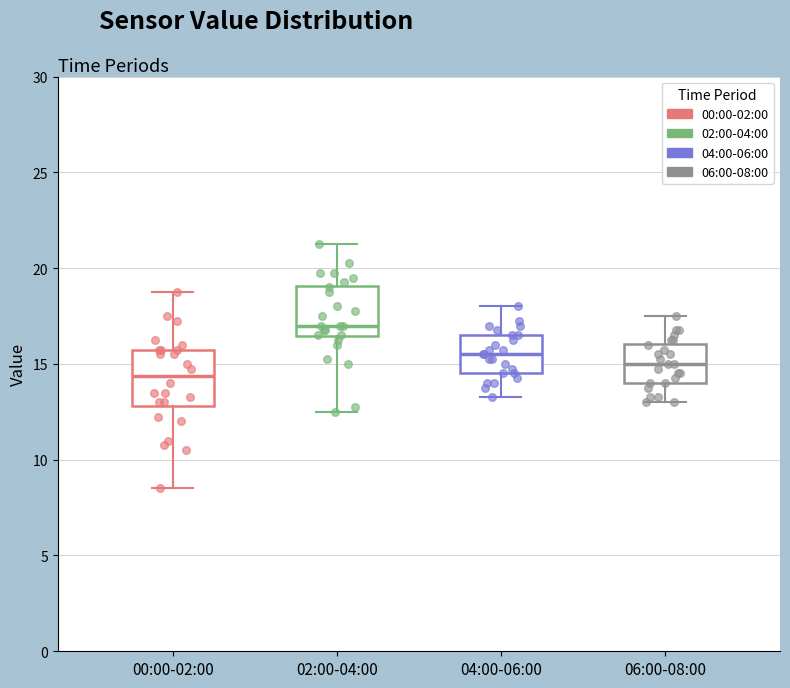

Which box has the highest median line?

02:00-04:00